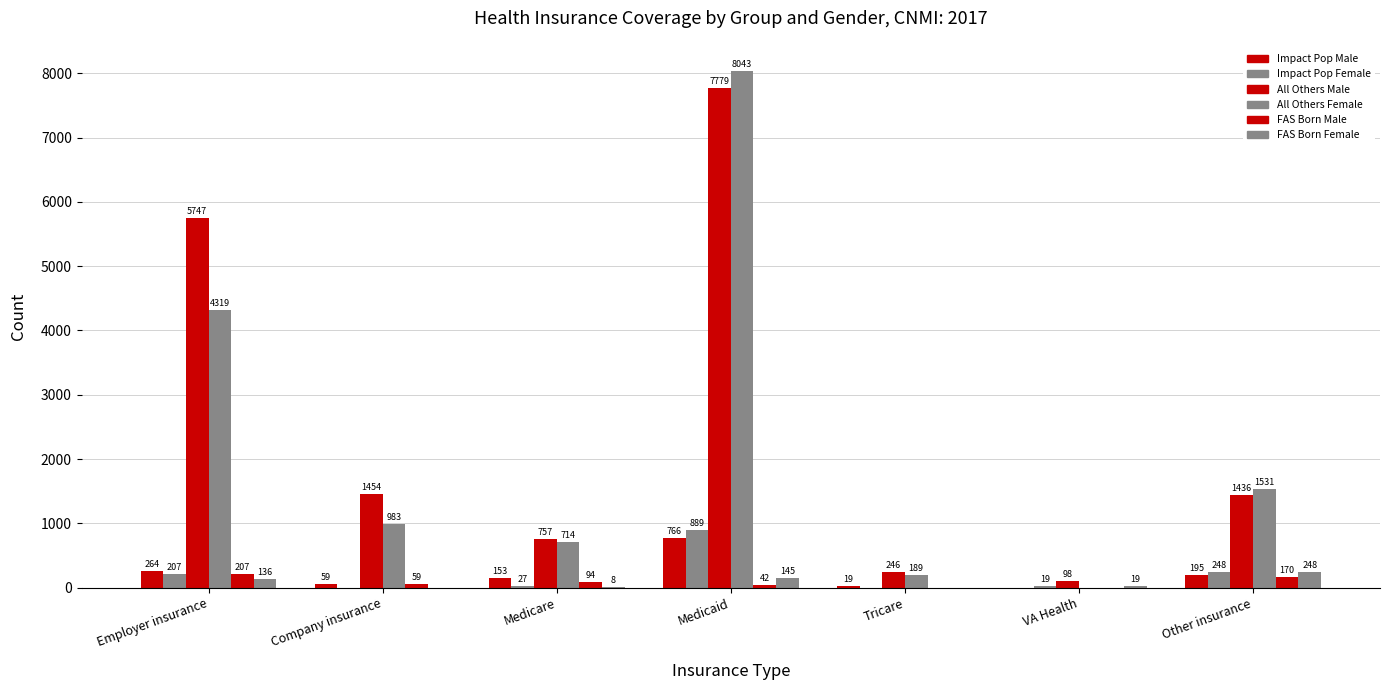

Rank the categories by FAS Born Female value from lowest to highest.

Company insurance, Tricare, Medicare, VA Health, Employer insurance, Medicaid, Other insurance